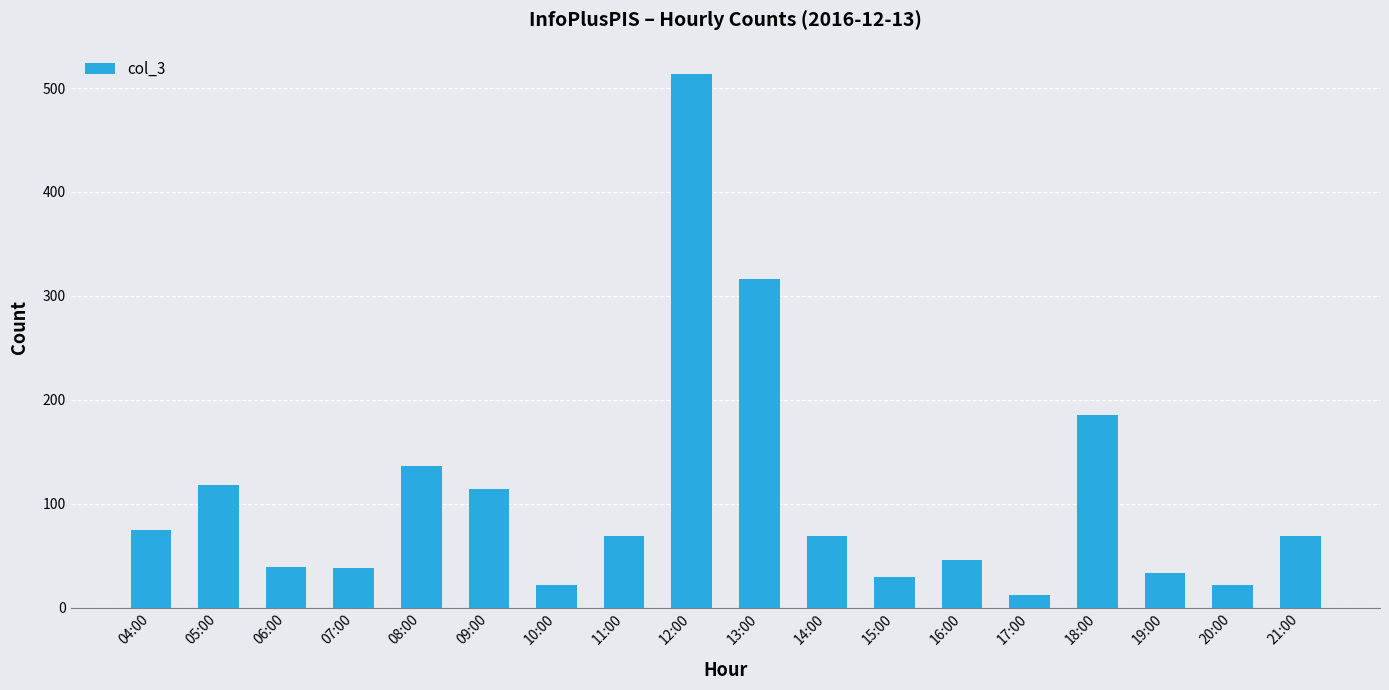

Where does the data first go above 69?

04:00